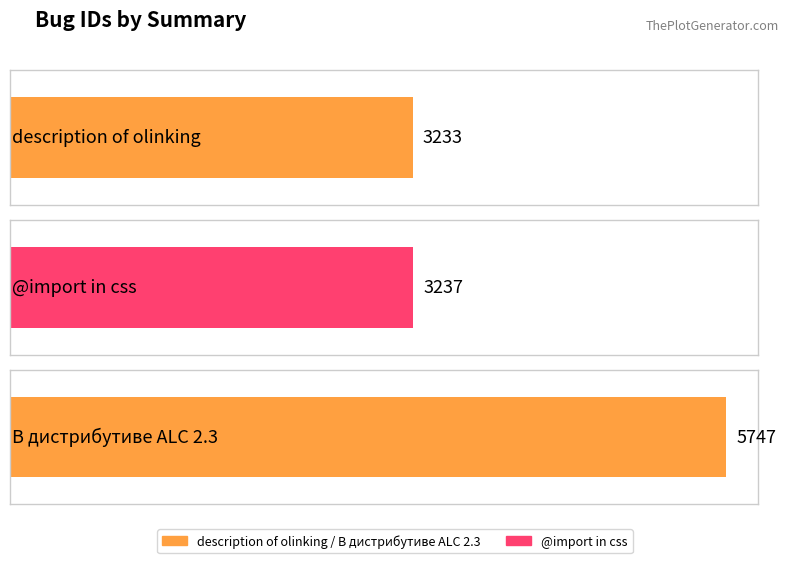

What is the label of the 2nd bar from the right?

@import in css